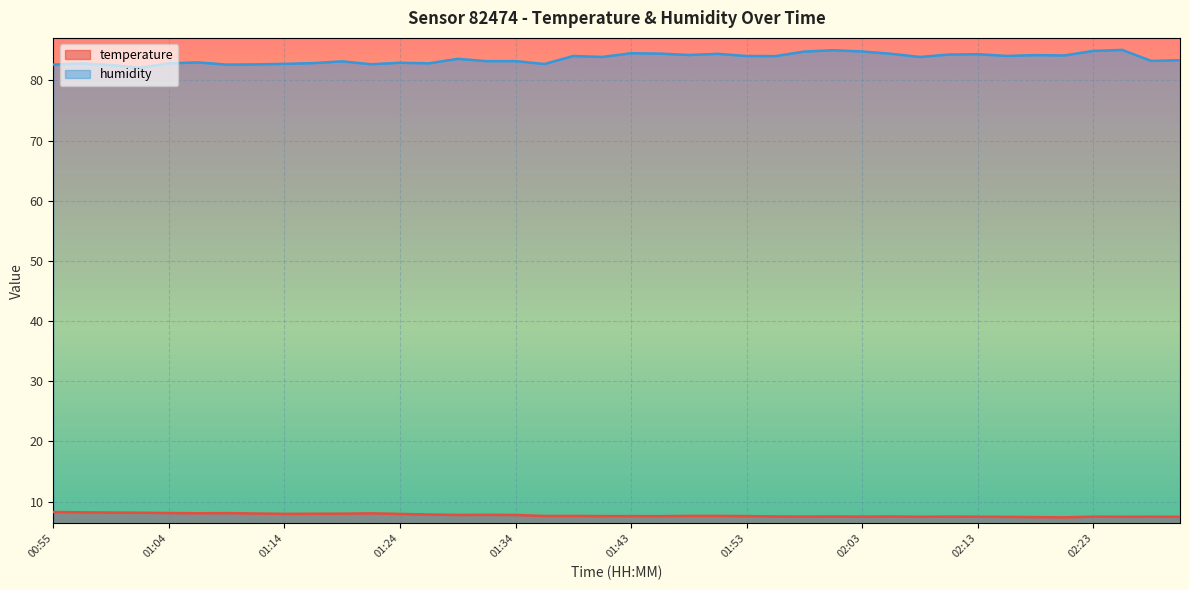

What is the sum of all humidity values?

3345.6